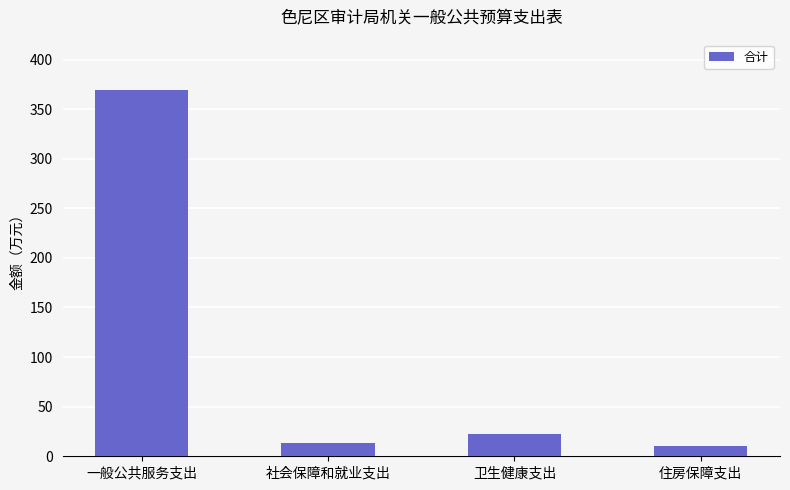

Does the chart contain any negative values?

No